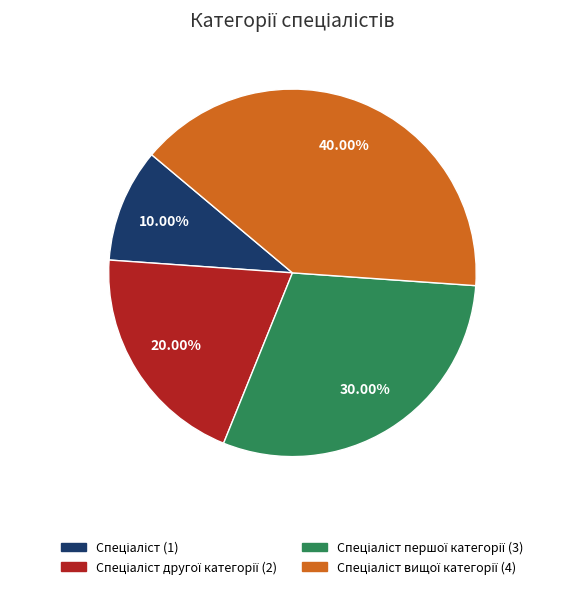

Is there any slice that represents more than half of the pie?

No